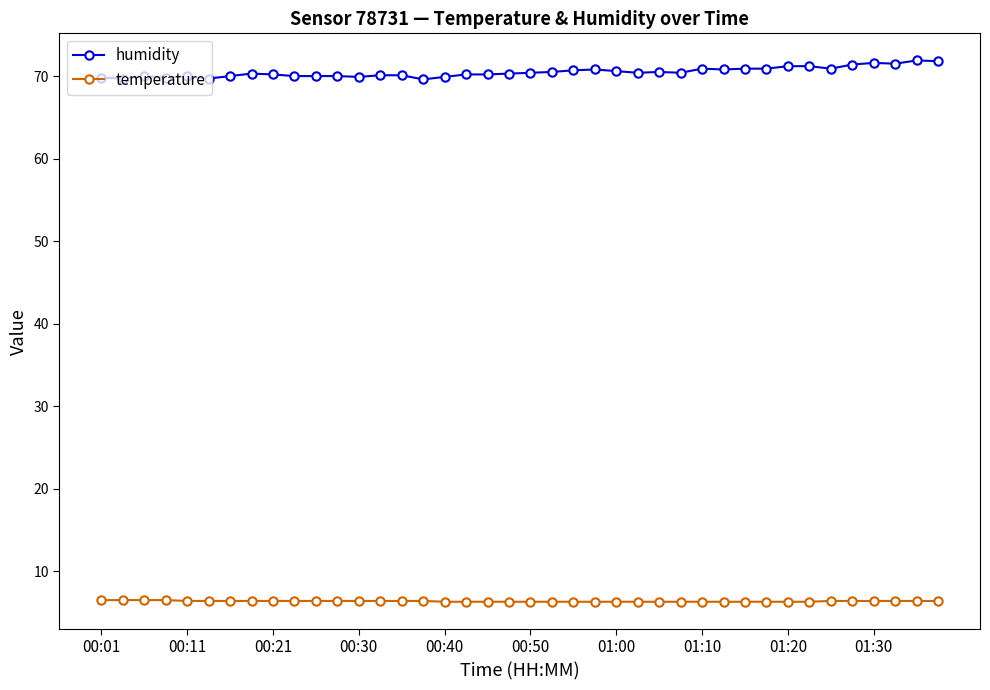

At how many categories does at least one series exceed 22?

40